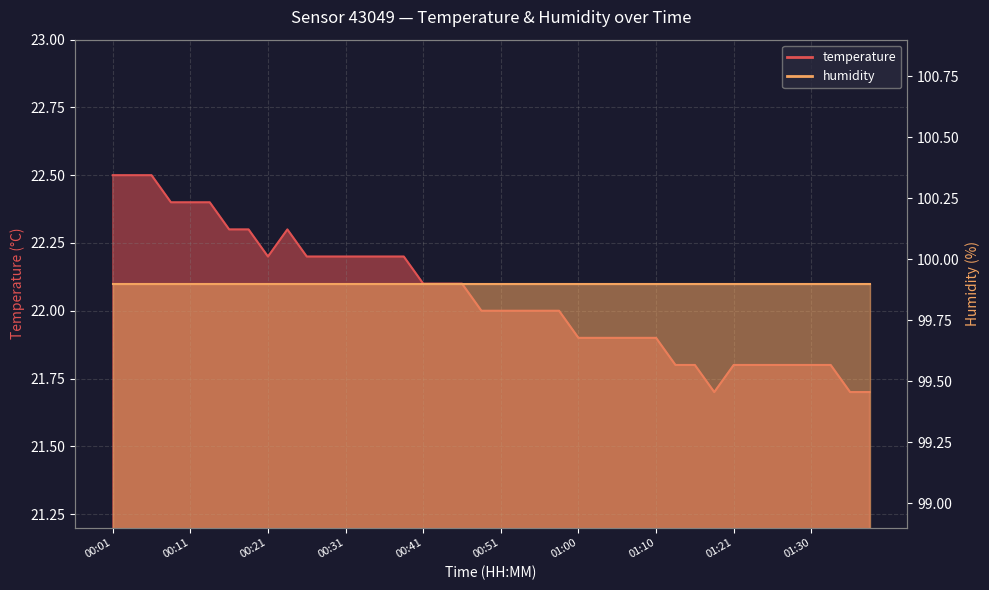

How many points are higher than both their immediate neighbors (excluding endpoints)?

1